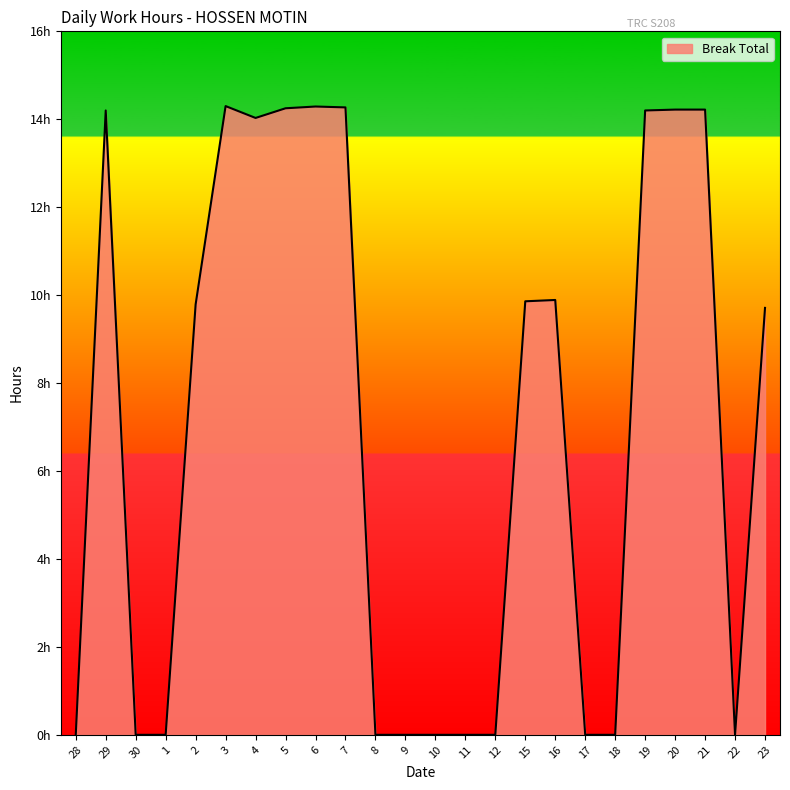

Rank the categories by value from lowest to highest.

28, 30, 1, 8, 9, 10, 11, 12, 17, 18, 22, 23, 2, 15, 16, 4, 29, 19, 20, 21, 5, 7, 6, 3